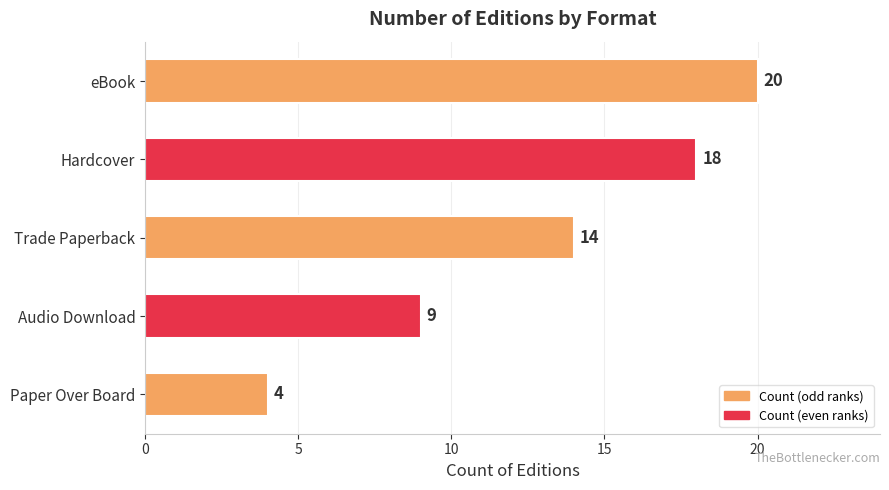

What is the difference between the maximum and minimum values?

16